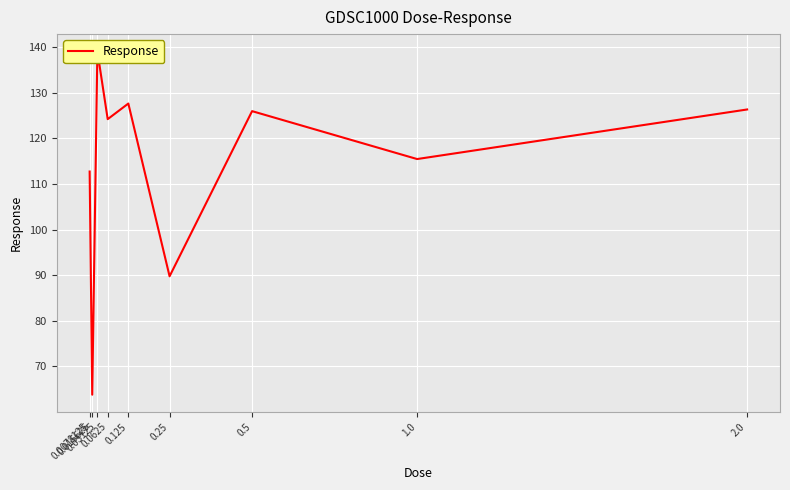

List the labels in order of value, smallest first.

0.015625, 0.25, 0.0078125, 1.0, 0.0625, 0.5, 2.0, 0.125, 0.03125